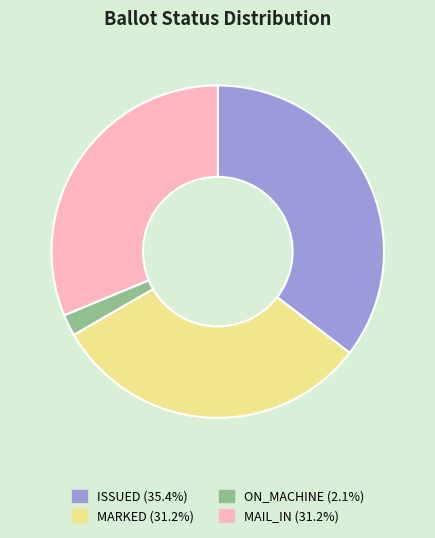

Is there a majority slice in this chart?

No